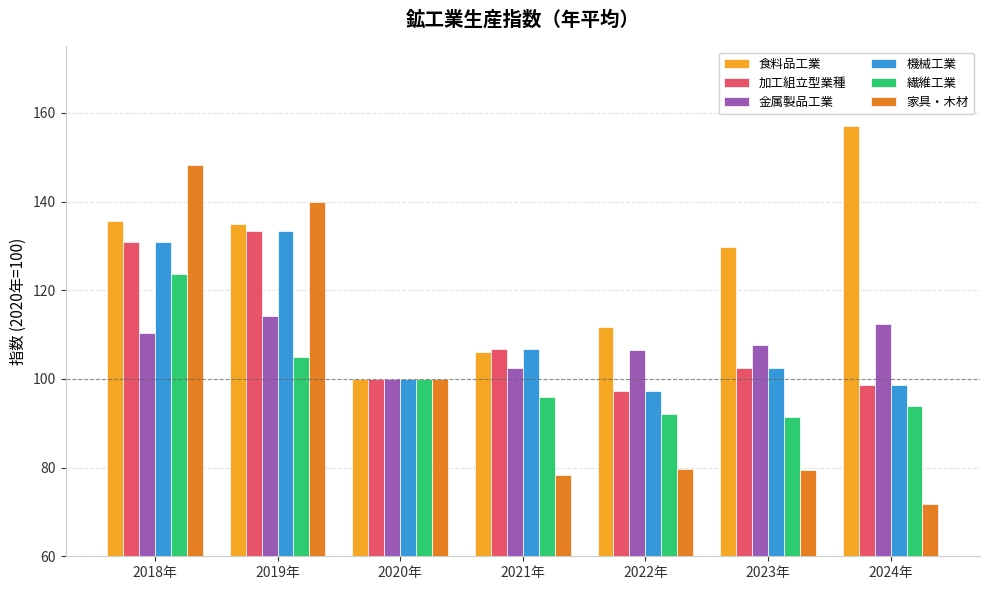

What value does the 家具・木材 series have at 2021年?

78.3